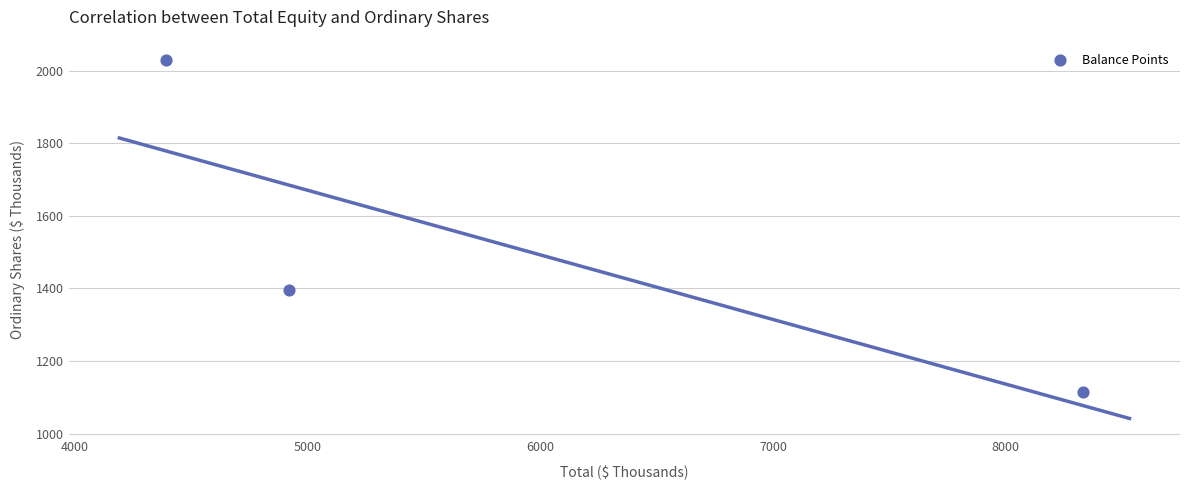

What Y value in the scatter plot is closest to 1572?

1397